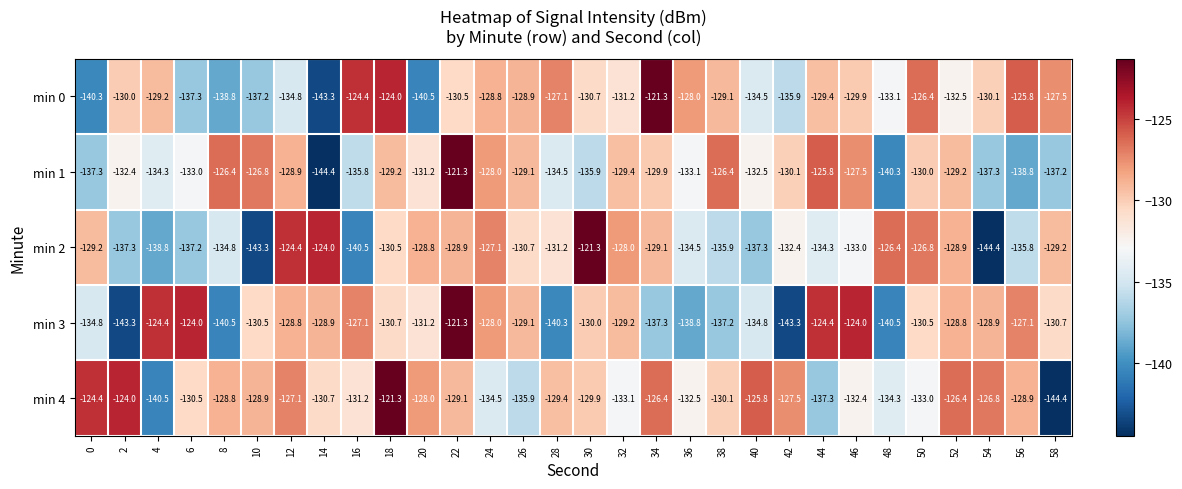

What is the average value of the min 1 series?

-131.9